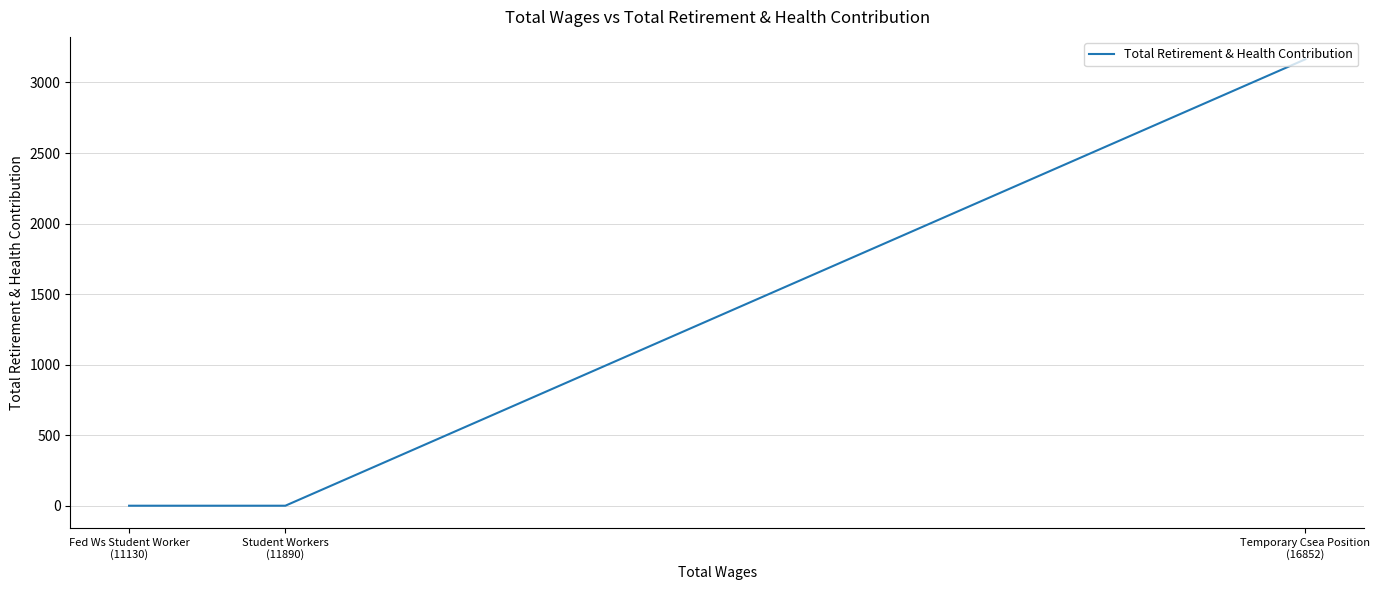

Which has a higher value, Fed Ws Student Worker
(11130) or Student Workers
(11890)?

Fed Ws Student Worker
(11130)